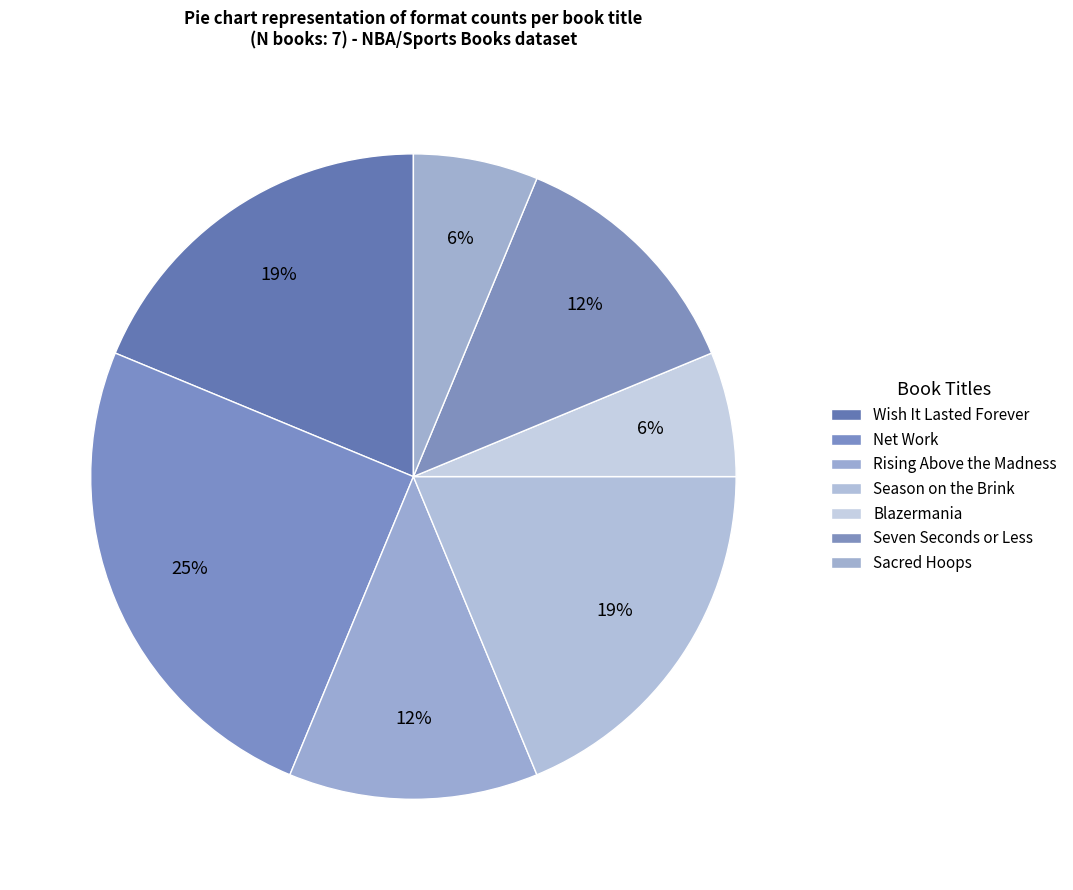

Combined, what portion of the pie is Blazermania and Sacred Hoops?

12.5%